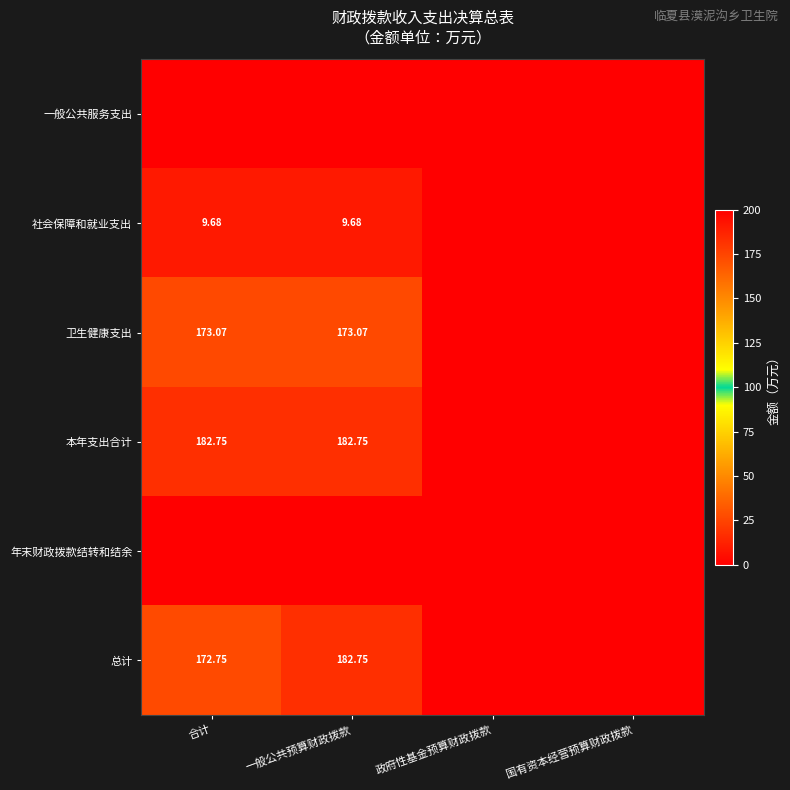

Rank the categories by 社会保障和就业支出 value from highest to lowest.

合计, 一般公共预算财政拨款, 政府性基金预算财政拨款, 国有资本经营预算财政拨款